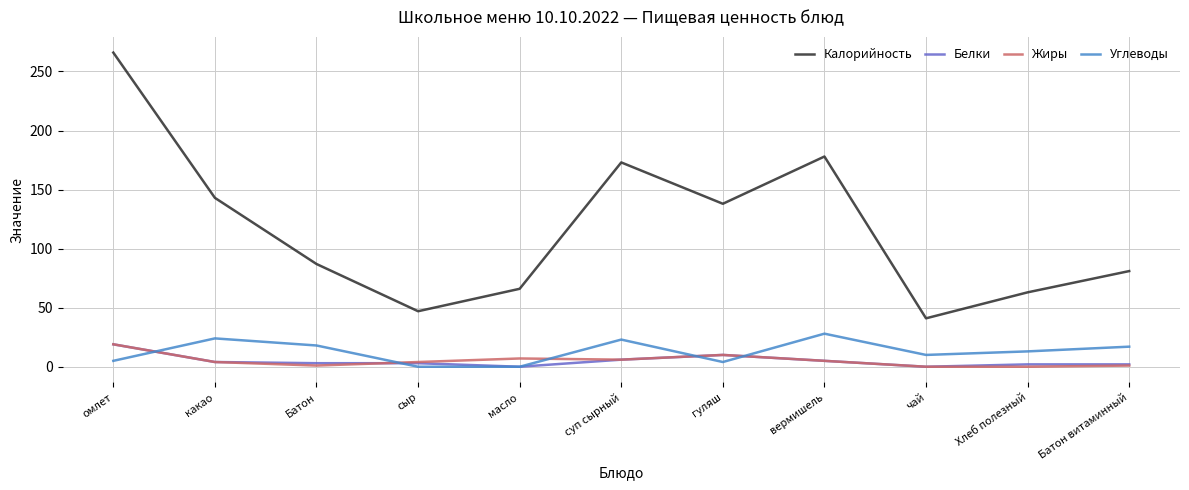

What is the difference between the maximum and minimum values in the Калорийность series?

225